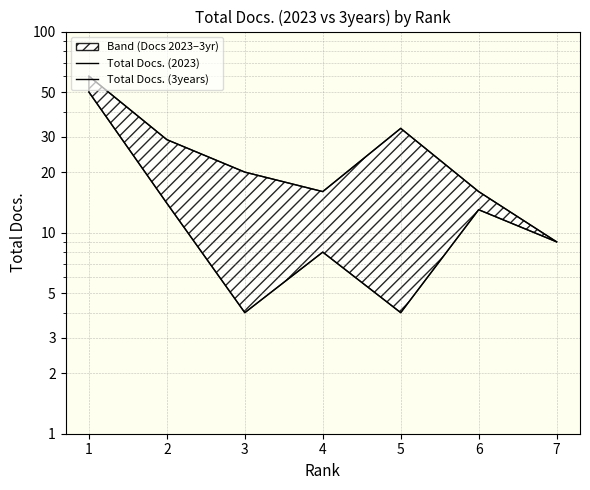

Is it true that Total Docs. (3years) equals 21 at 6?

False